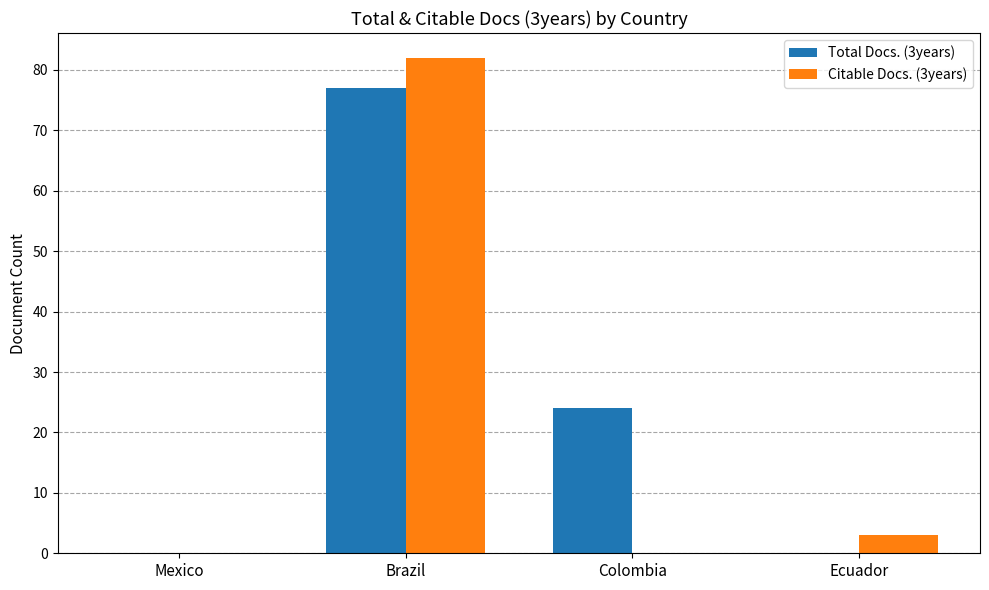

What is the greatest value displayed?

82